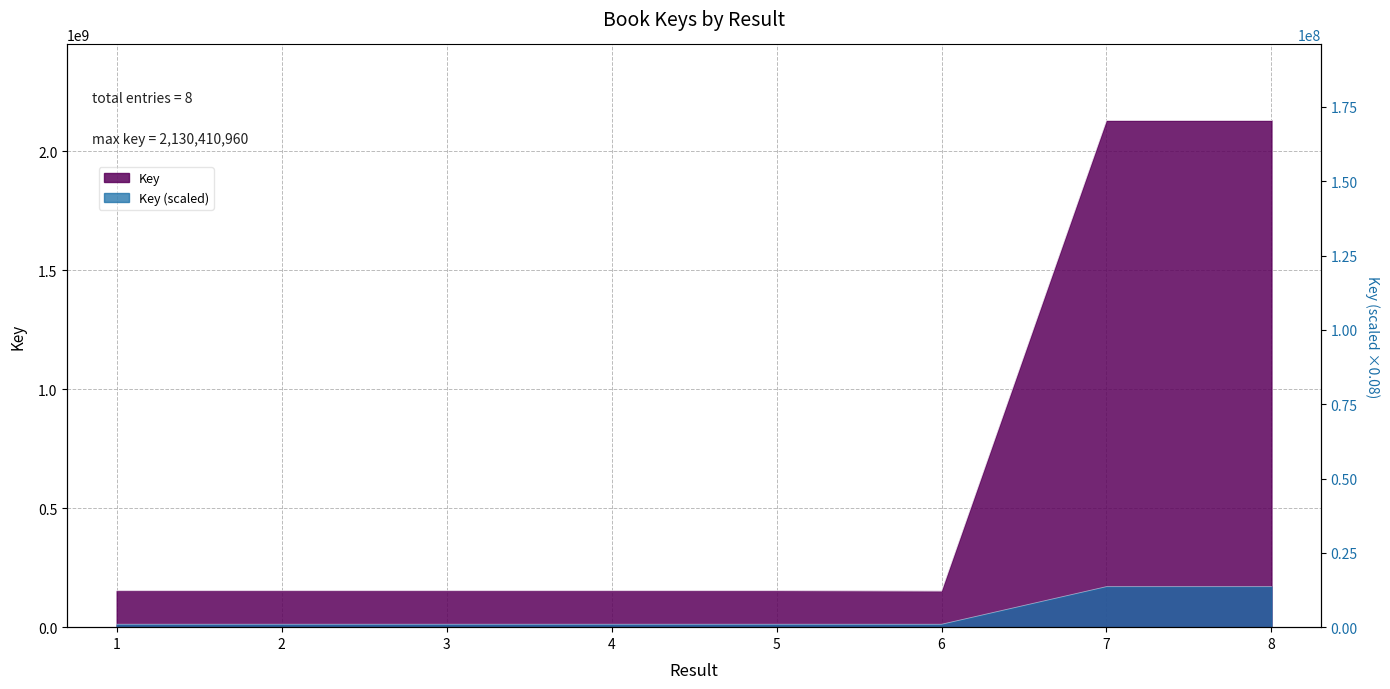

Reading left to right, extract all data points from this chart.

12290408.2	12290507.4	12290426.1	12290436.9	12290478.9	12150408.2	170432876.8	170432771.9